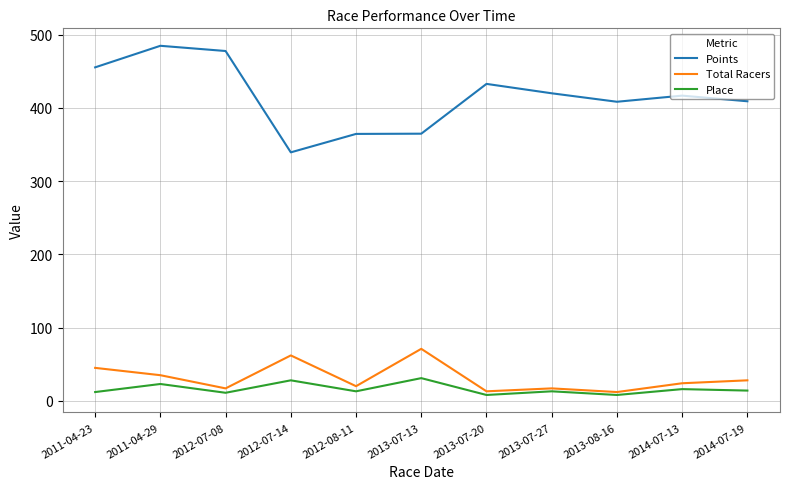

List the series in order of their peak value, lowest first.

Place, Total Racers, Points